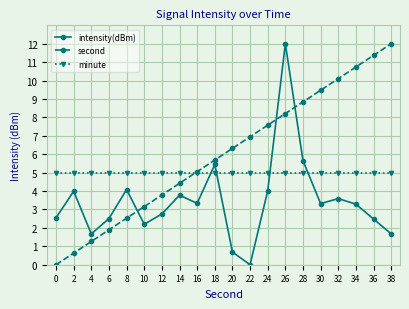

At which label does second first exceed 6?

20